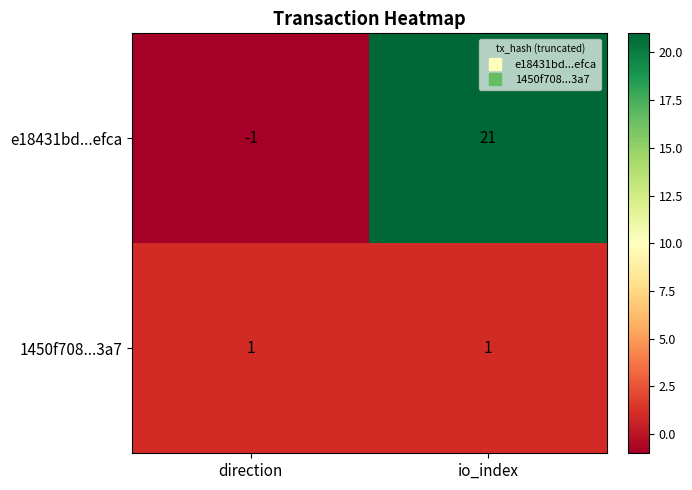

What is the spread (max minus min) of values at direction?

2